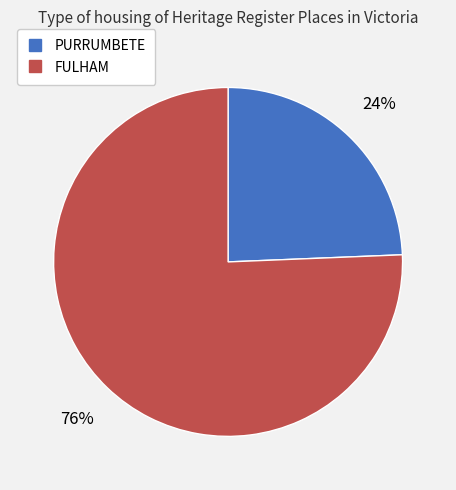

How many segments does this pie chart have?

2